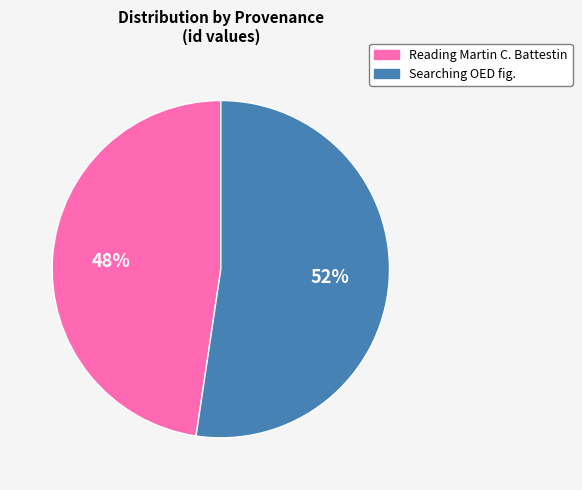

Count the number of slices in the pie.

2